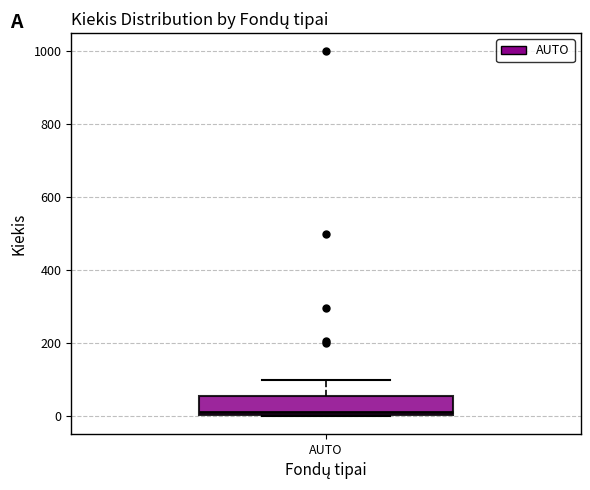

Transcribe this box plot: give where the median line is, the range the box spans, and where the two whiskers end, as read against the y-axis. The values are not printed on the chart, so give them approximately, as read against the axis.

median 20, box 0 to 60, whiskers 0 to 100